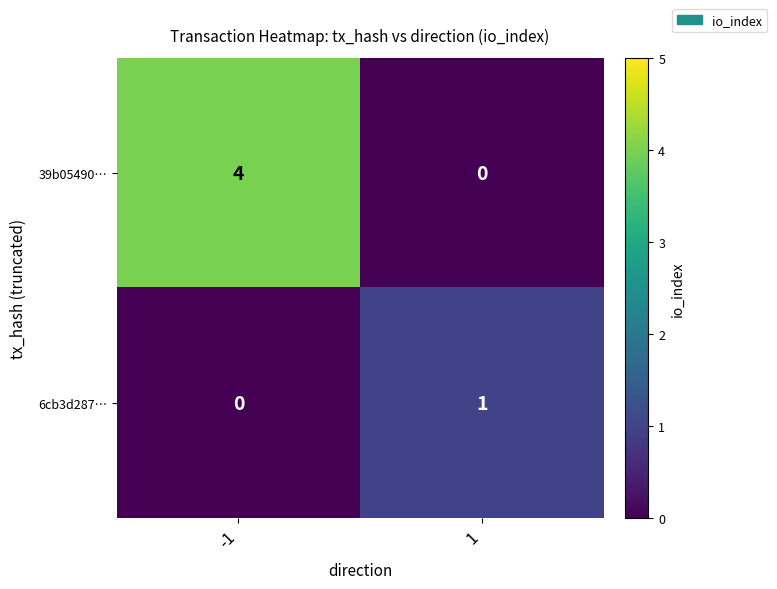

How many data points does each series have?

2